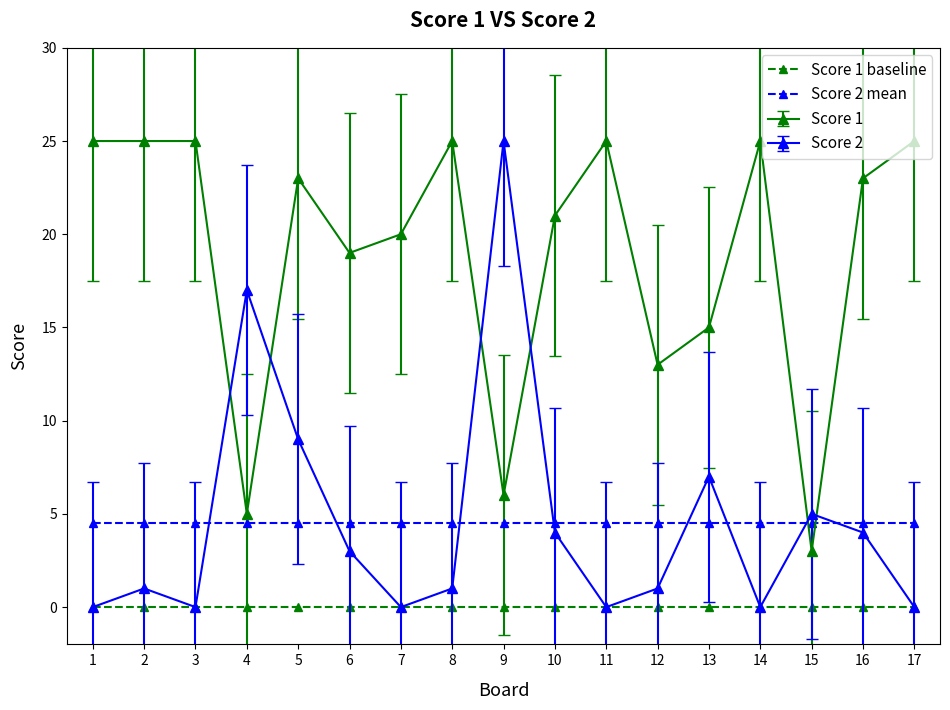

True or false: Score 2 mean and Score 1 baseline intersect in this chart.

False